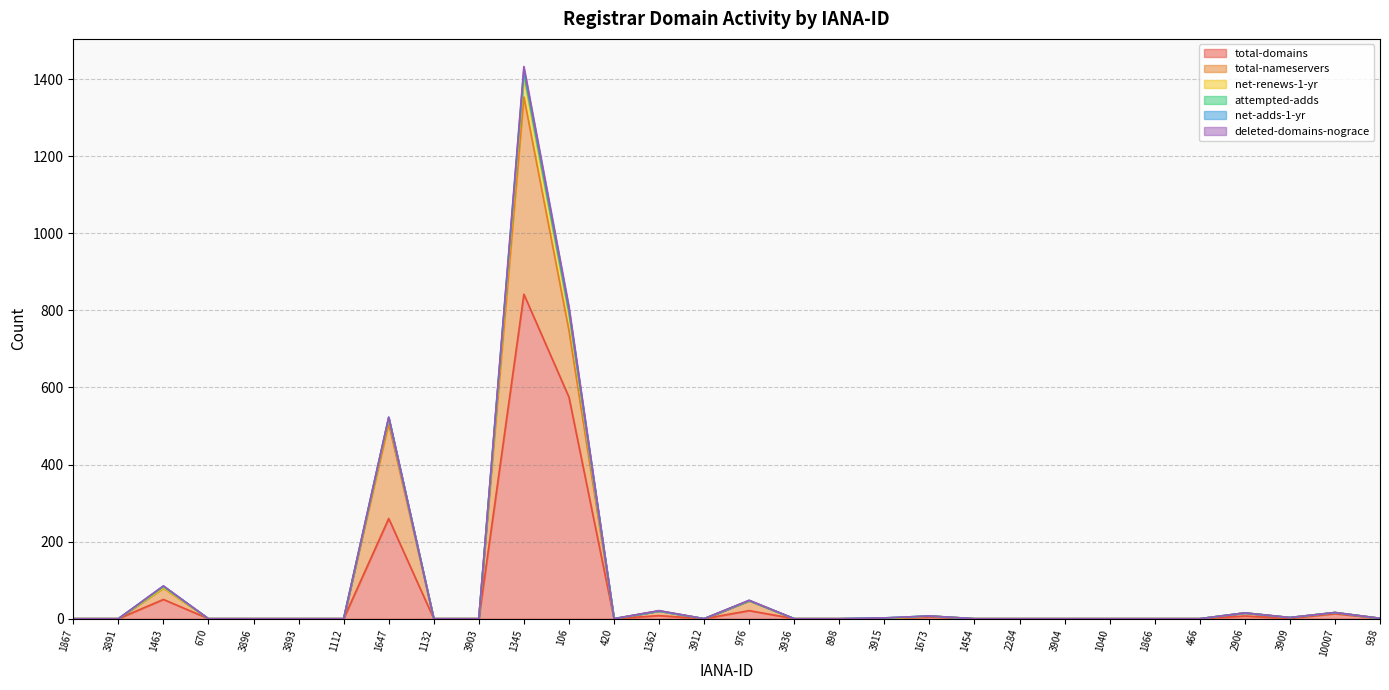

What is the label of the 3rd point from the left?

1463